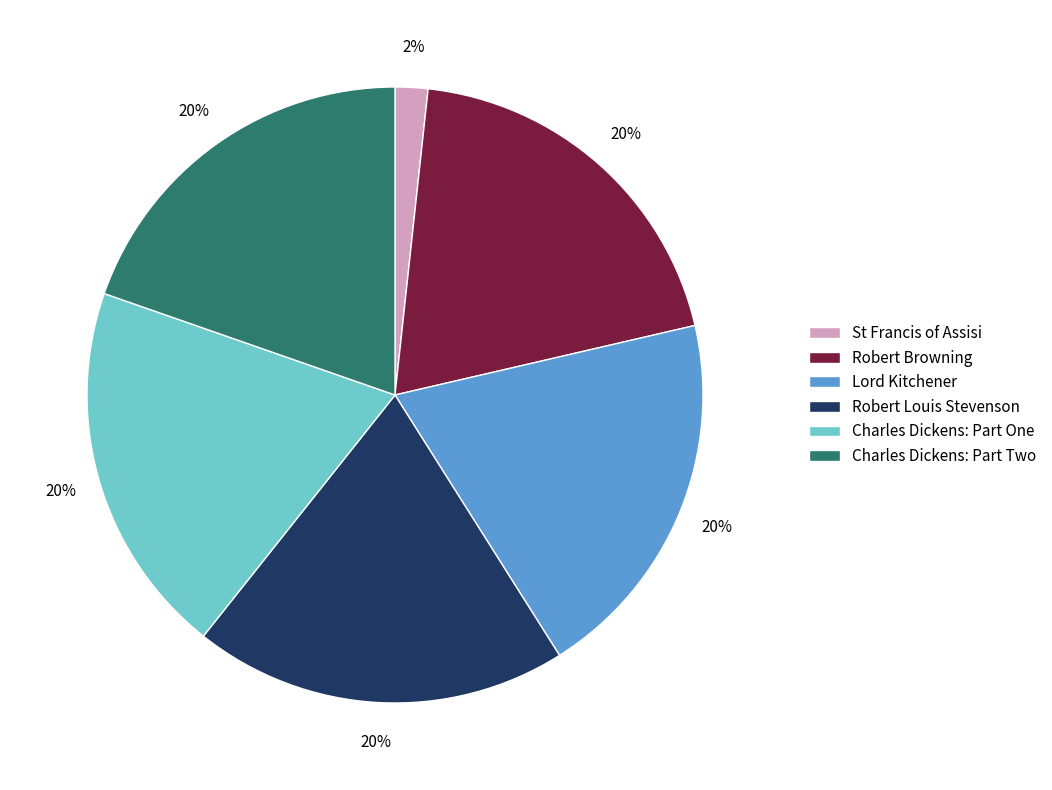

To the nearest percent, what percentage of the pie is Charles Dickens: Part Two?

20%